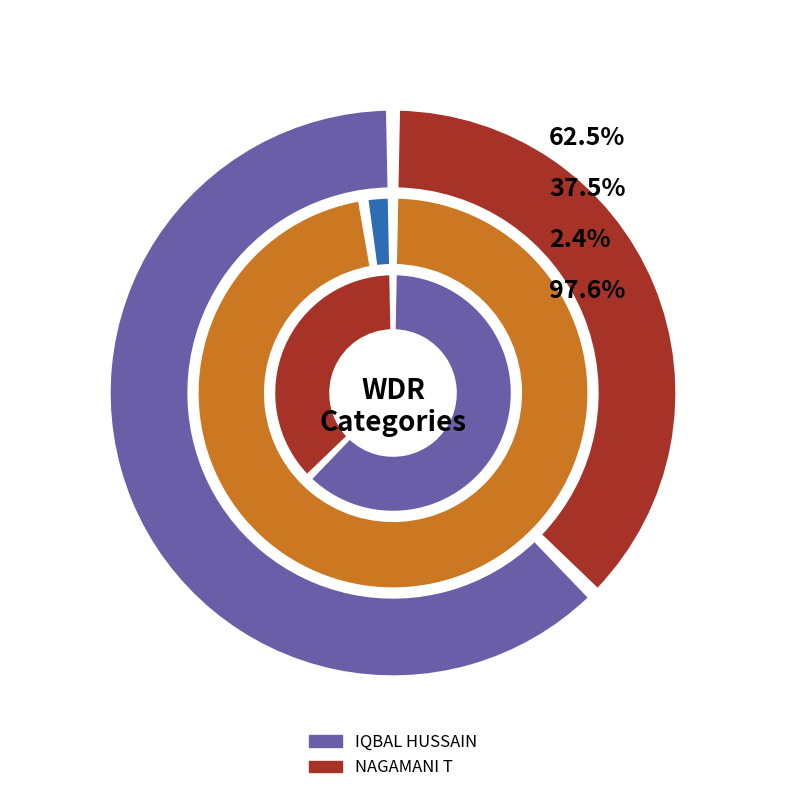

The IQBAL HUSSAIN slice represents 1% of the pie. True or false?

False